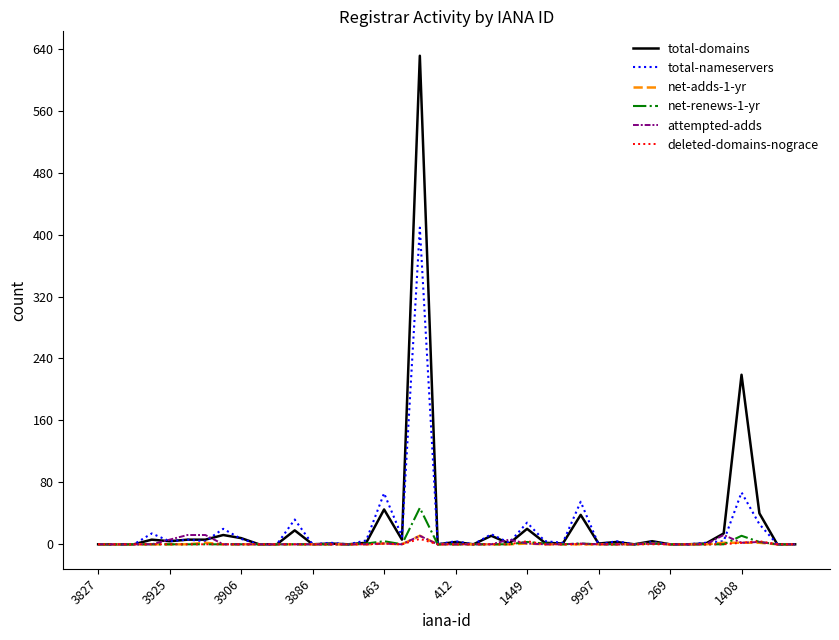

Which series has the widest spread of values?

total-domains